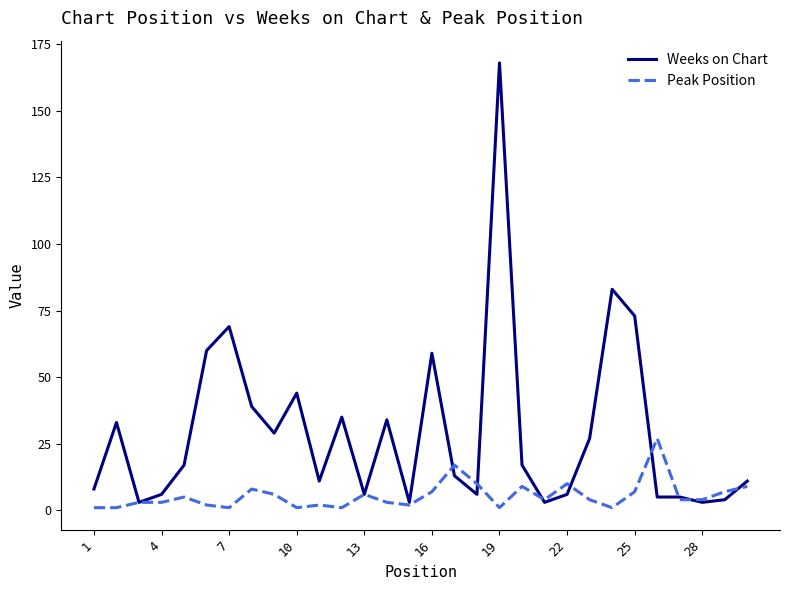

Which series has the widest spread of values?

Weeks on Chart